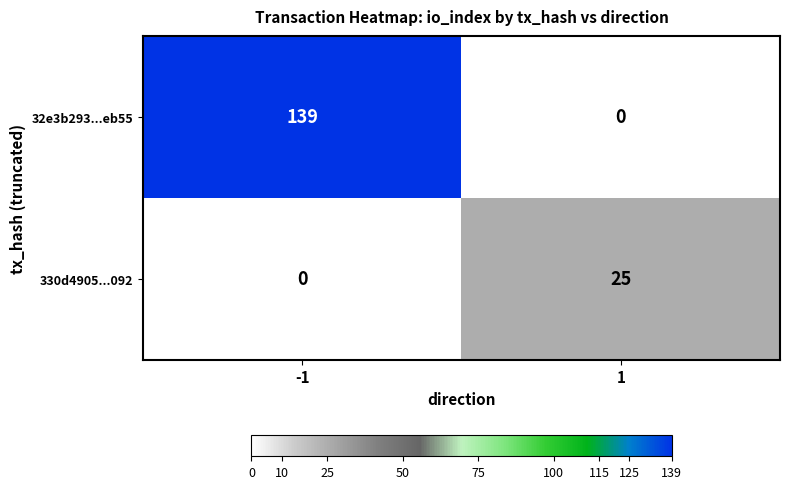

At how many categories does at least one series exceed 106?

1